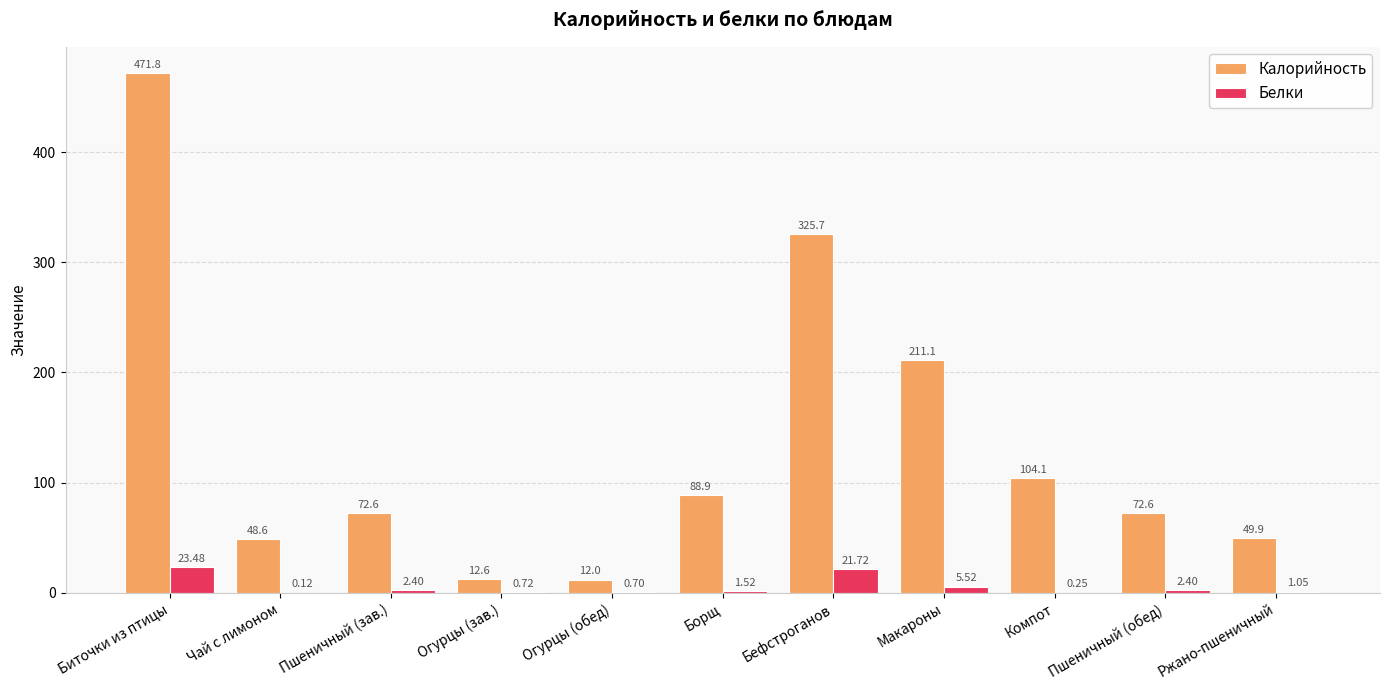

Where does the Белки series first go above 1?

Биточки из птицы